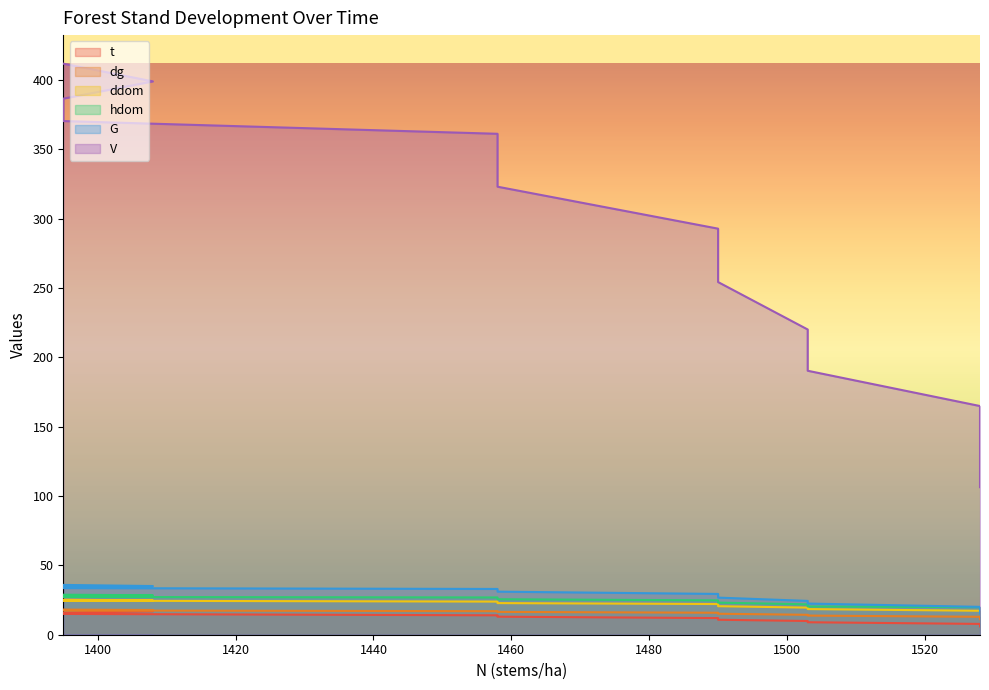

Which series has the widest spread of values?

V